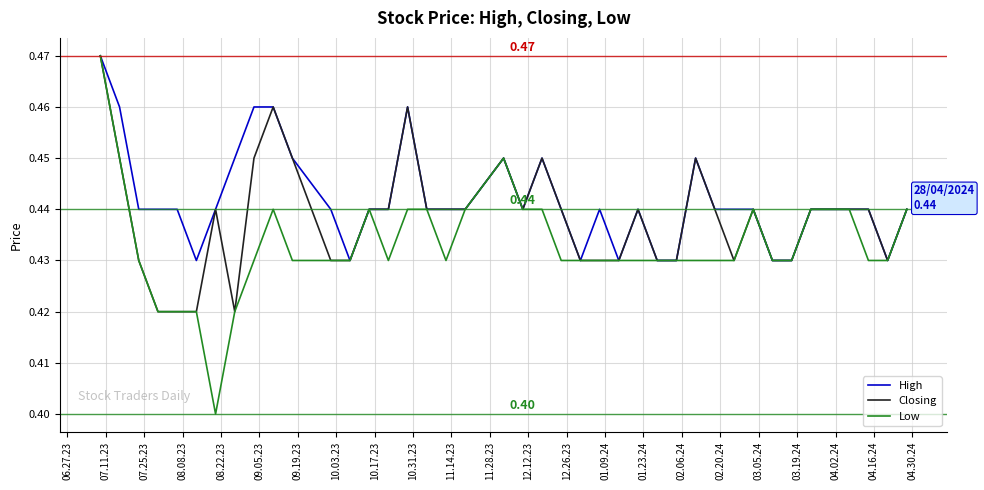

At how many categories does at least one series exceed 0?

40